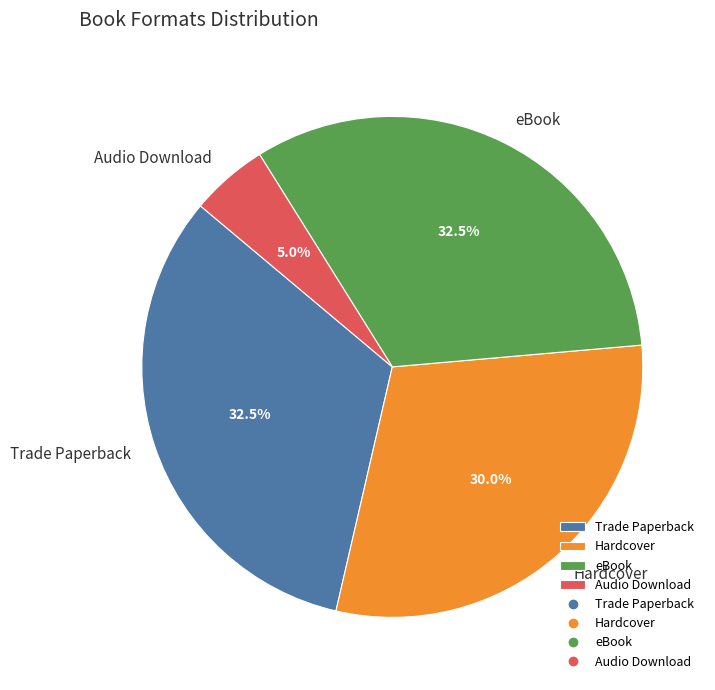

To the nearest percent, what is the difference between the Audio Download and Hardcover slice percentages?

25%